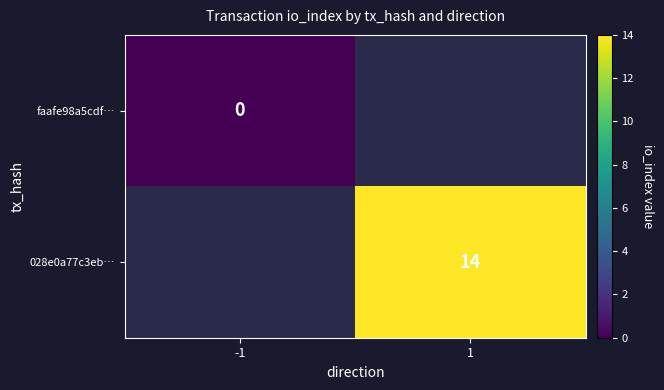

Which series has the largest range (max minus min)?

faafe98a5cdf…